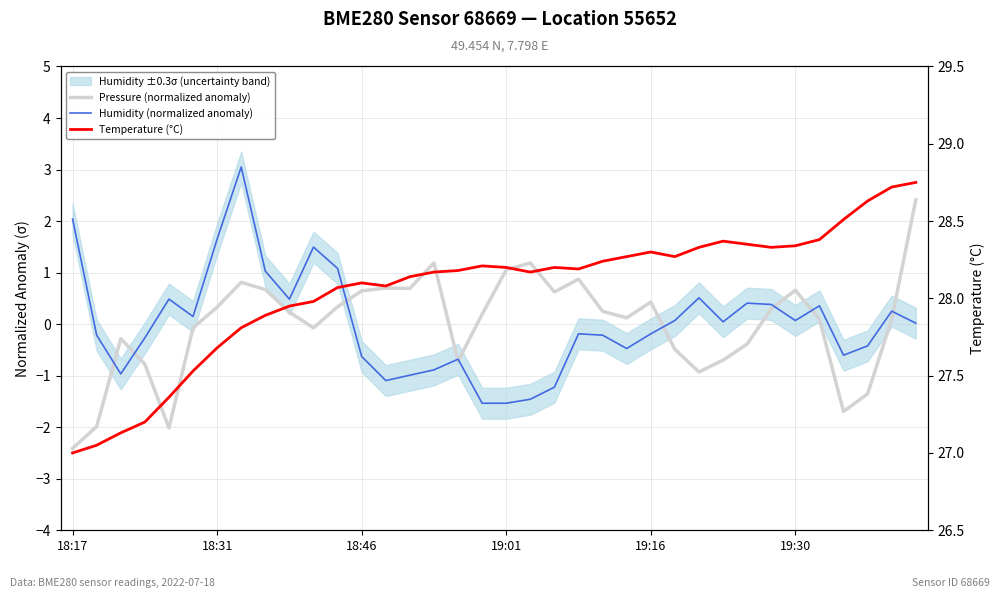

What is the difference between the second highest and second lowest values in the Humidity (normalized anomaly) series?

3.6